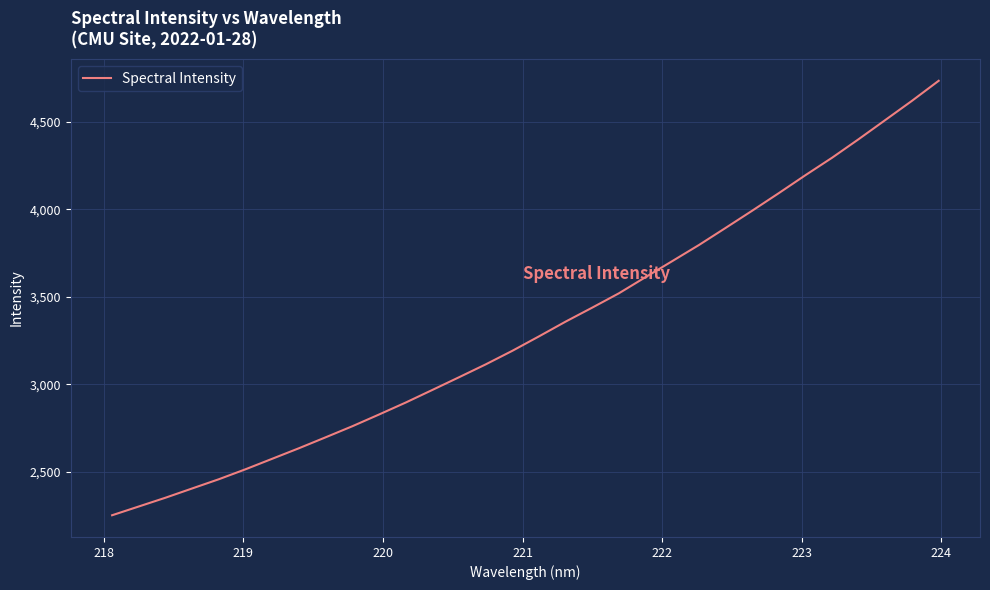

How many series are shown in this chart?

1